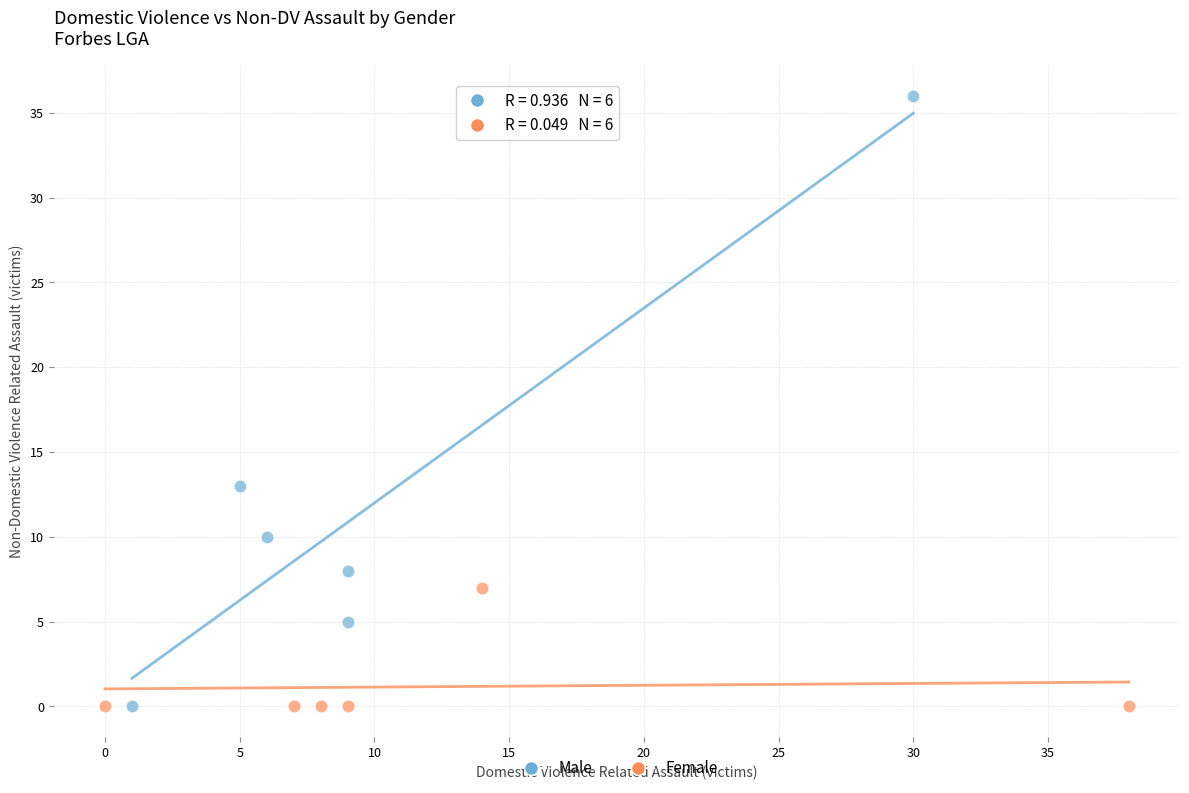

What are all the series names shown in the legend?

Male, Female